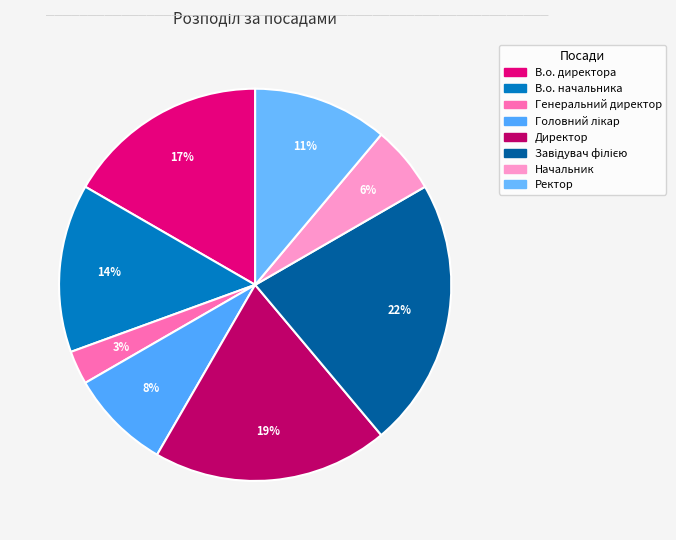

Is there a majority slice in this chart?

No